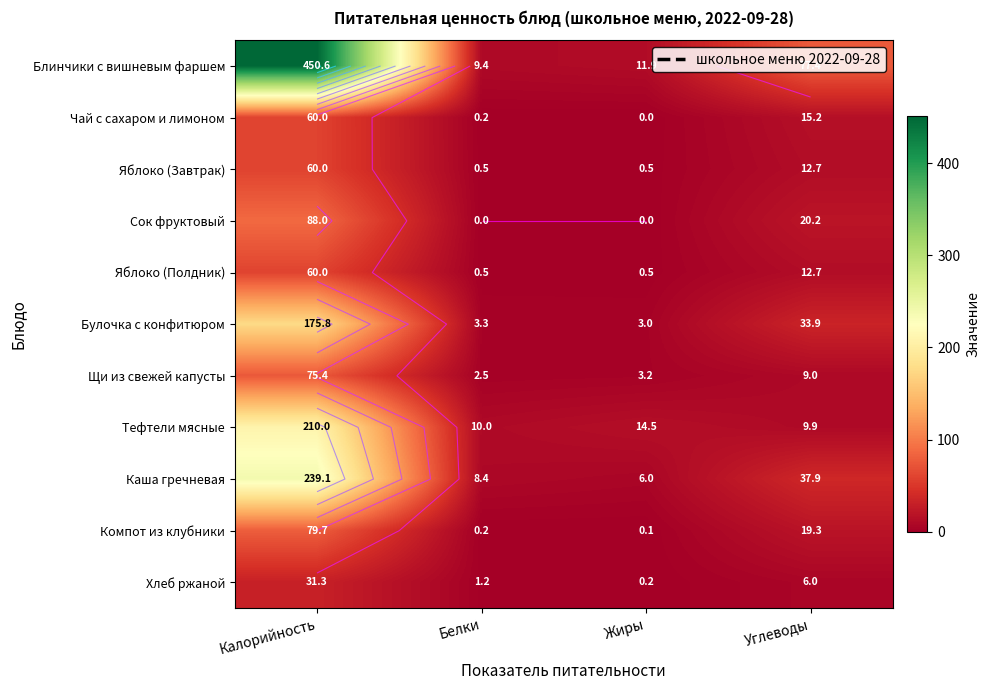

Which category has the highest value in the Яблоко (Полдник) series?

Калорийность